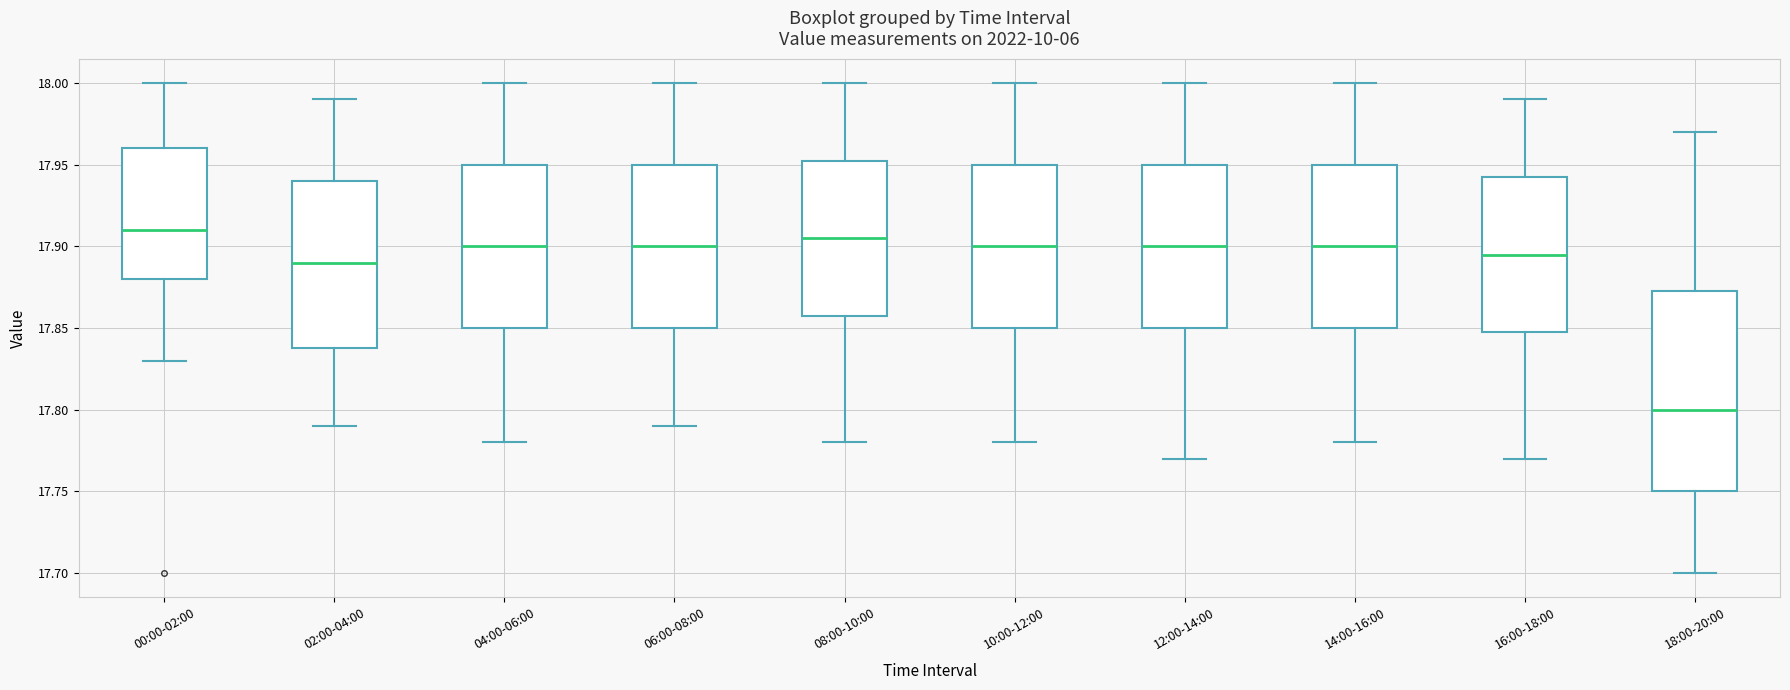

Reading left to right, transcribe this box plot: for each box, give where its median line is, the range the box spans, and where its two whiskers end, as read against the y-axis. The values are not printed on the chart, so give them approximately, as read against the axis.

00:00-02:00: median 17.910, box 17.880 to 17.960, whiskers 17.830 to 18.000
02:00-04:00: median 17.890, box 17.840 to 17.940, whiskers 17.790 to 17.990
04:00-06:00: median 17.900, box 17.850 to 17.950, whiskers 17.780 to 18.000
06:00-08:00: median 17.900, box 17.850 to 17.950, whiskers 17.790 to 18.000
08:00-10:00: median 17.905, box 17.860 to 17.955, whiskers 17.780 to 18.000
10:00-12:00: median 17.900, box 17.850 to 17.950, whiskers 17.780 to 18.000
12:00-14:00: median 17.900, box 17.850 to 17.950, whiskers 17.770 to 18.000
14:00-16:00: median 17.900, box 17.850 to 17.950, whiskers 17.780 to 18.000
16:00-18:00: median 17.895, box 17.850 to 17.945, whiskers 17.770 to 17.990
18:00-20:00: median 17.800, box 17.750 to 17.875, whiskers 17.700 to 17.970